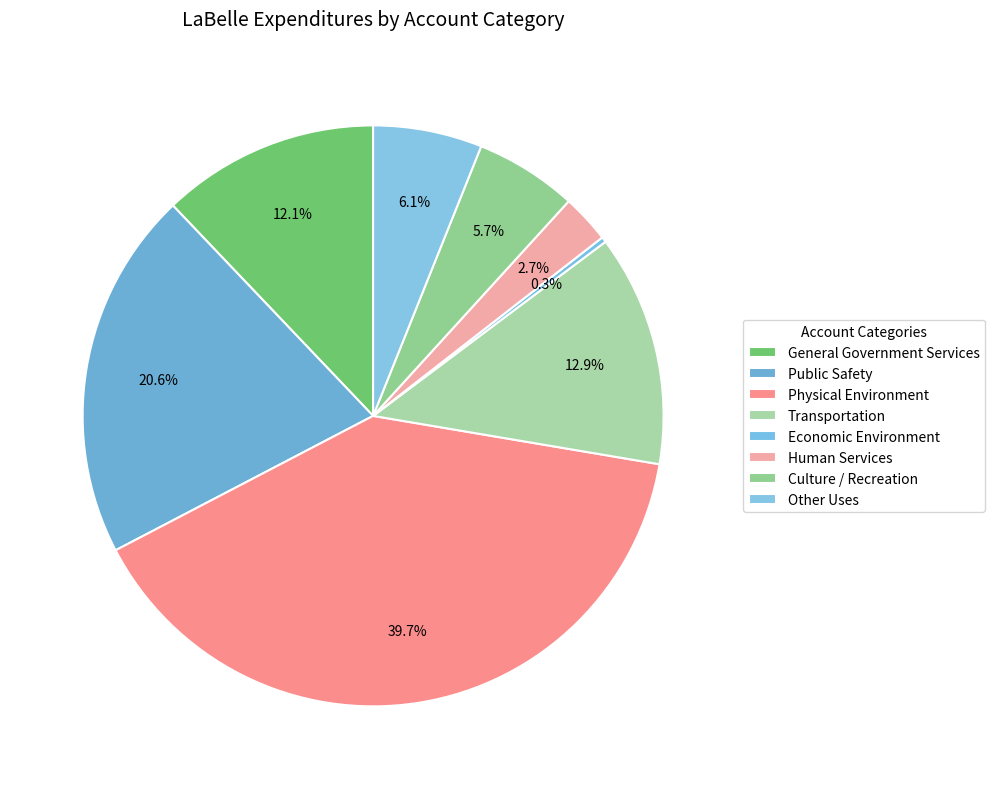

How many slices are in this pie chart?

8